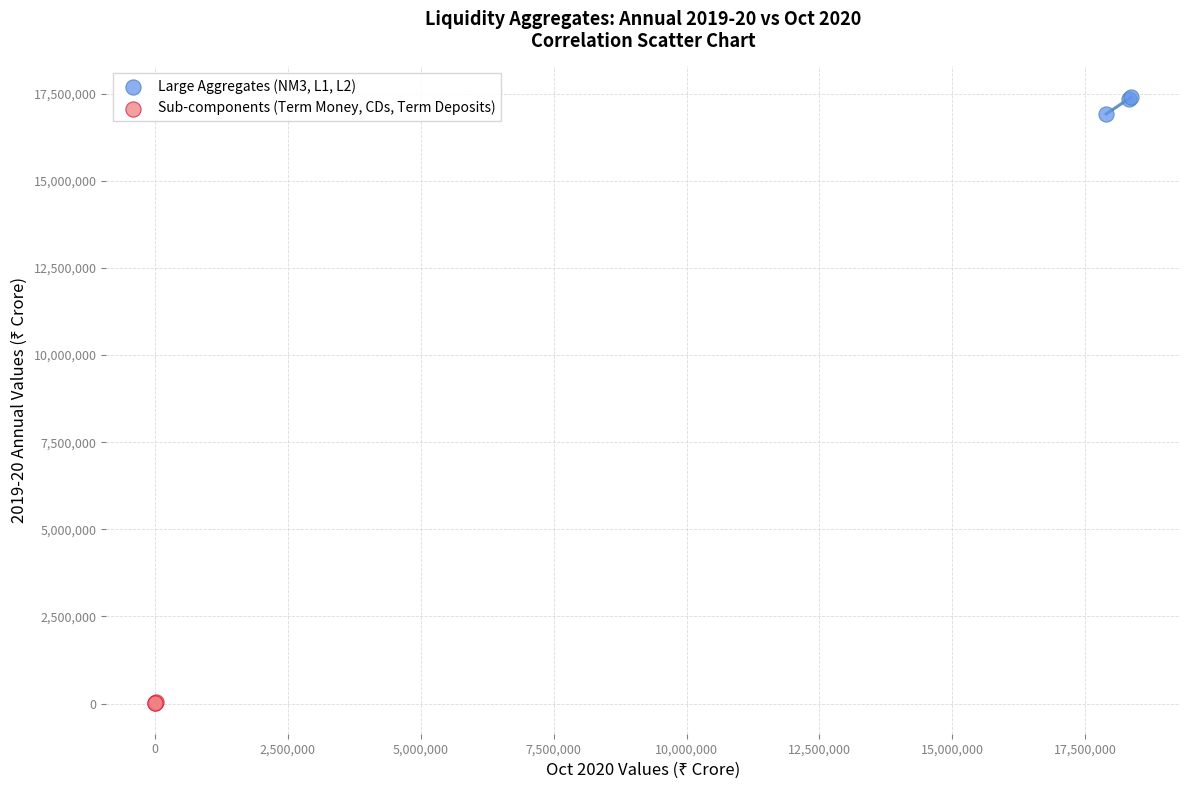

What are all the series names shown in the legend?

Large Aggregates (NM3, L1, L2), Sub-components (Term Money, CDs, Term Deposits)